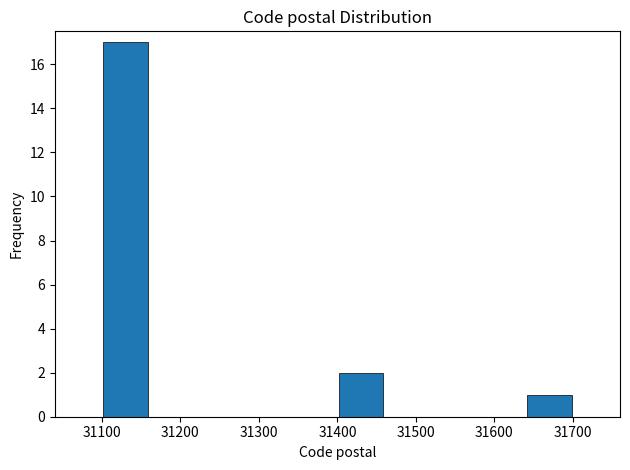

Reading left to right, list every bar in this chart as the range it spans on the x-axis followed by its height. The values are not printed on the chart, so give them approximately, as read against the axis.

31100 to 31160: 17
31160 to 31220: 0
31220 to 31280: 0
31280 to 31340: 0
31340 to 31400: 0
31400 to 31460: 2
31460 to 31520: 0
31520 to 31580: 0
31580 to 31640: 0
31640 to 31700: 1